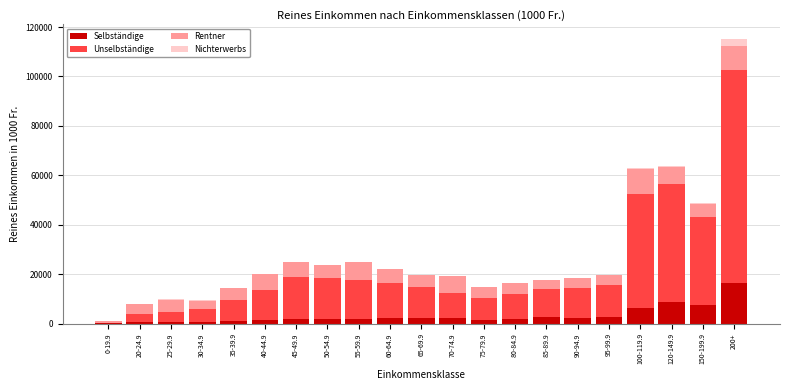

At which category is the sum across all series the highest?

200+